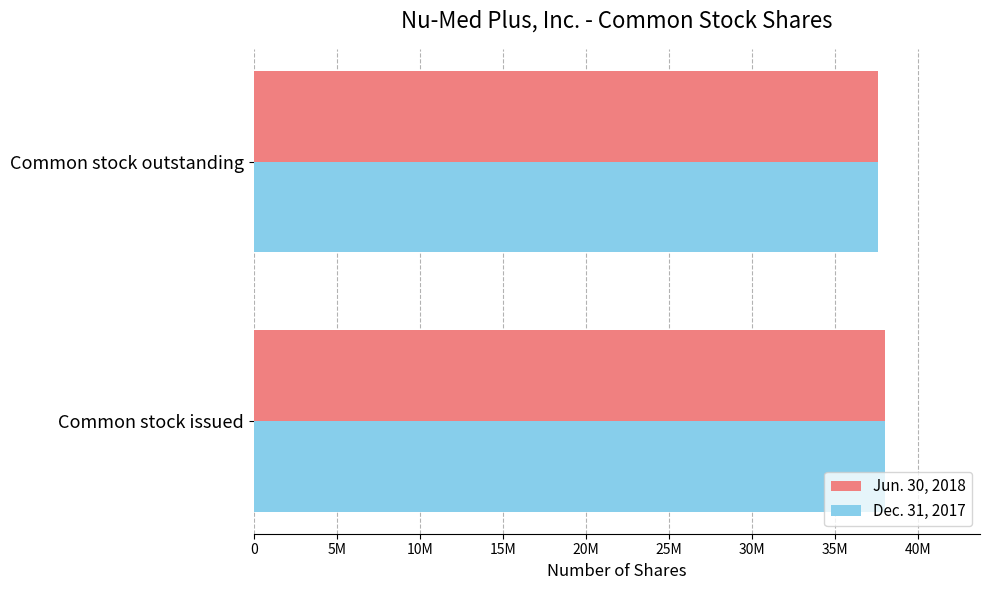

What are all the series names shown in the legend?

Jun. 30, 2018, Dec. 31, 2017